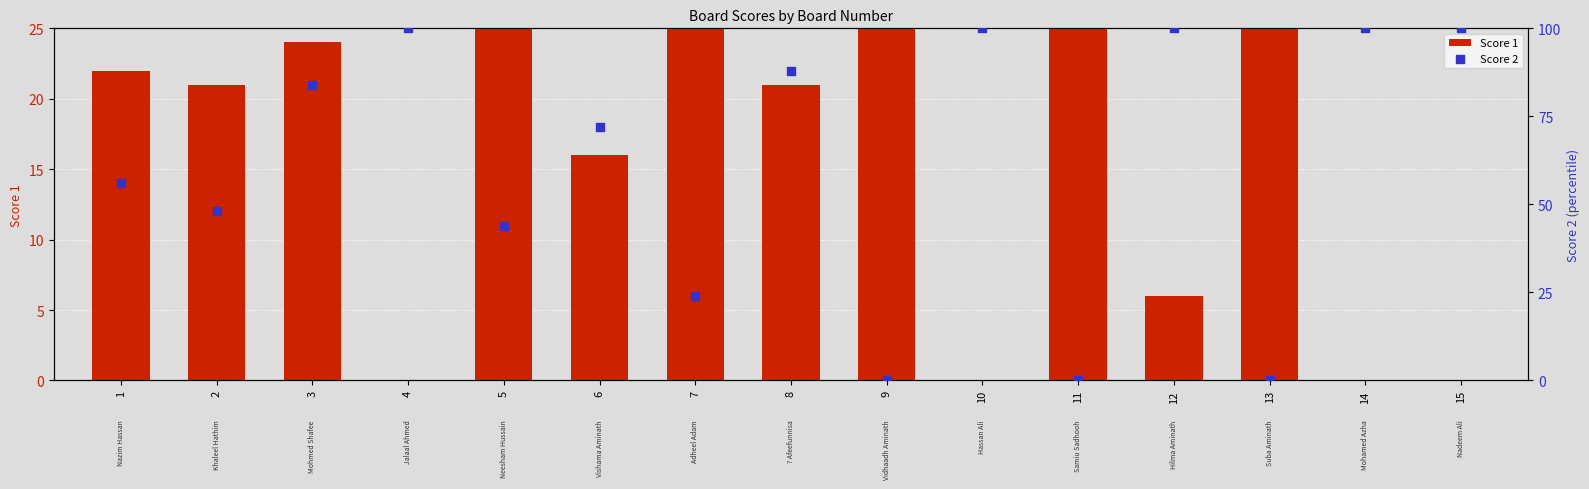

Which series has the largest total across all categories?

Score 2